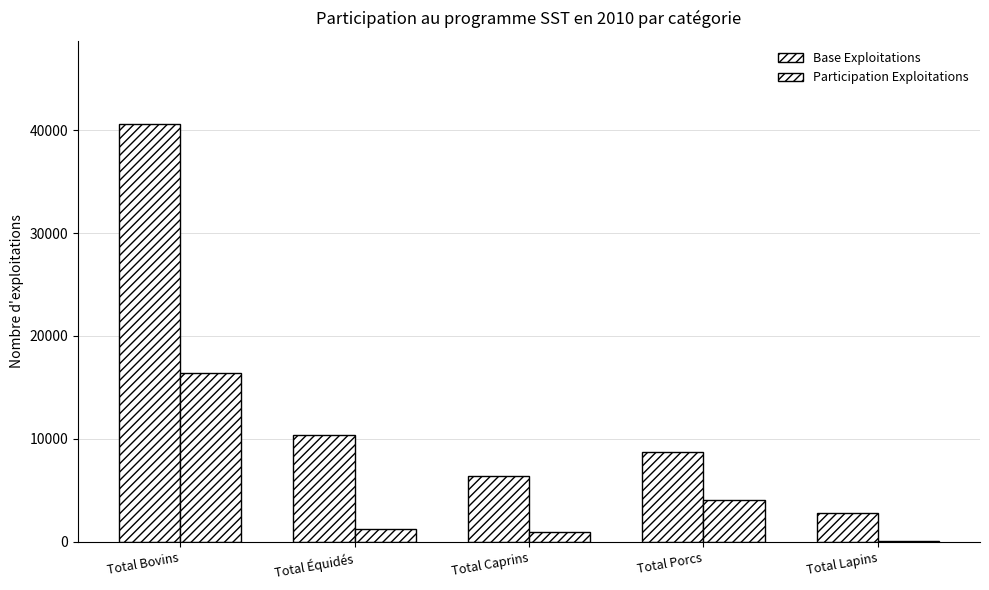

Which series has the largest range (max minus min)?

Base Exploitations